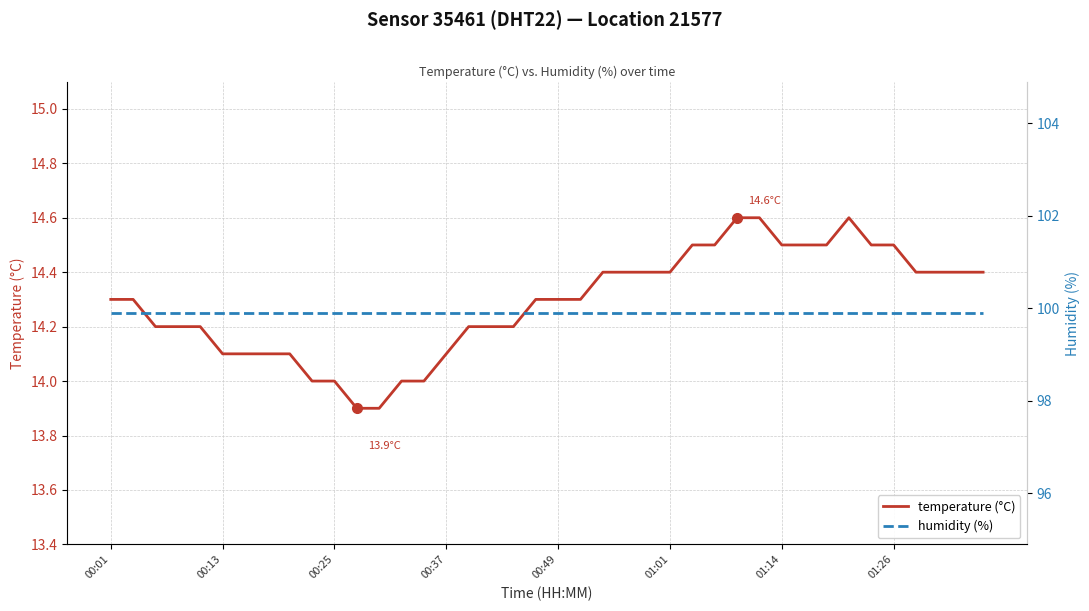

What is the difference between the temperature (°C) values at 00:25 and 01:01?

0.4